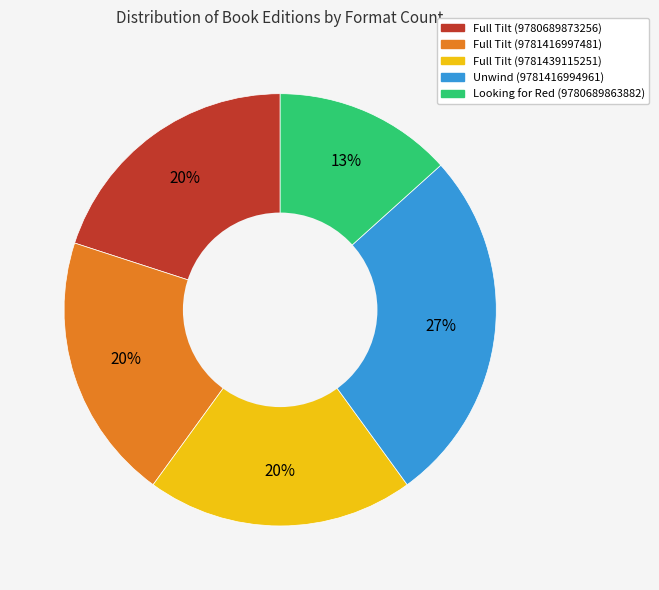

The Full Tilt (9781416997481) slice represents 30% of the pie. True or false?

False